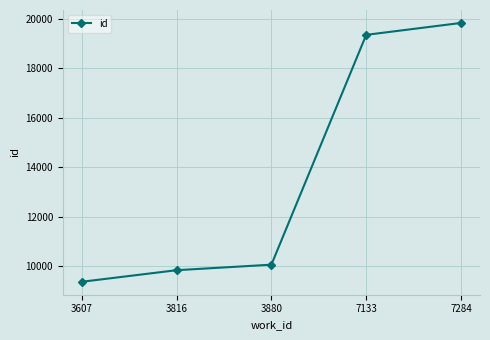

The chart shows a value of 9356 at 3607. True or false?

True